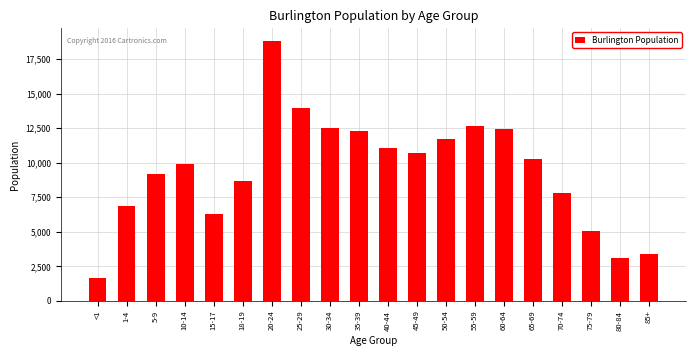

What is the label of the 5th bar from the left?

15-17